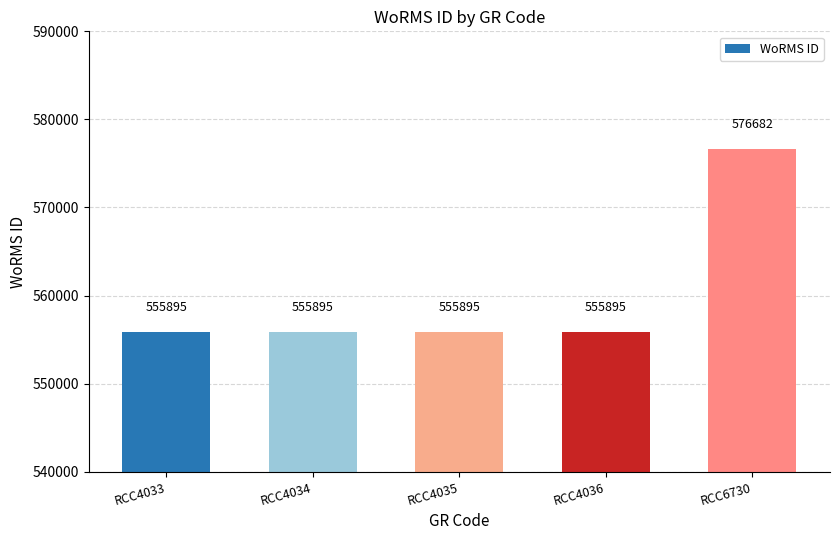

Does the chart contain any negative values?

No